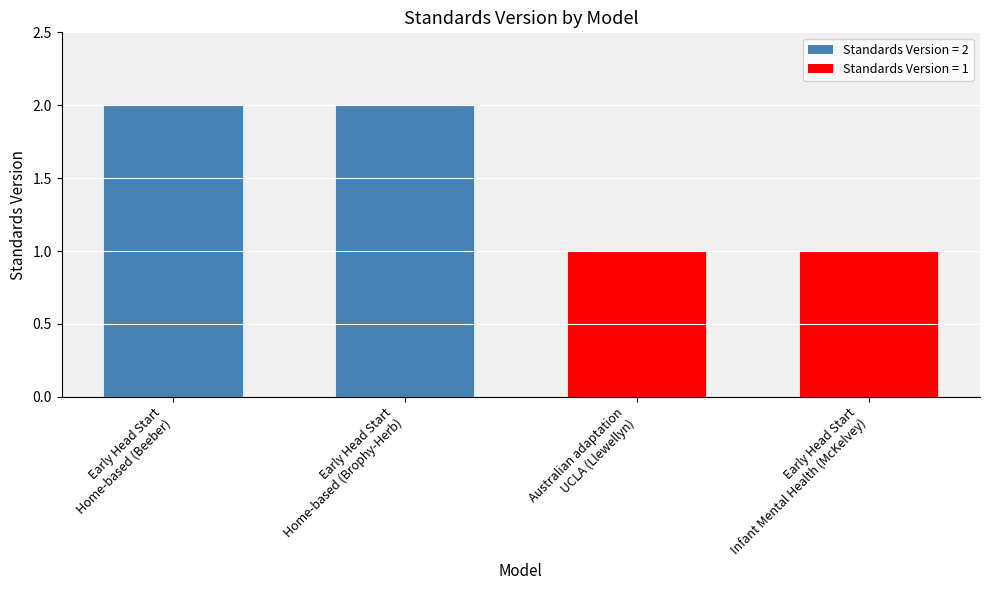

What is the sum of all values?

6